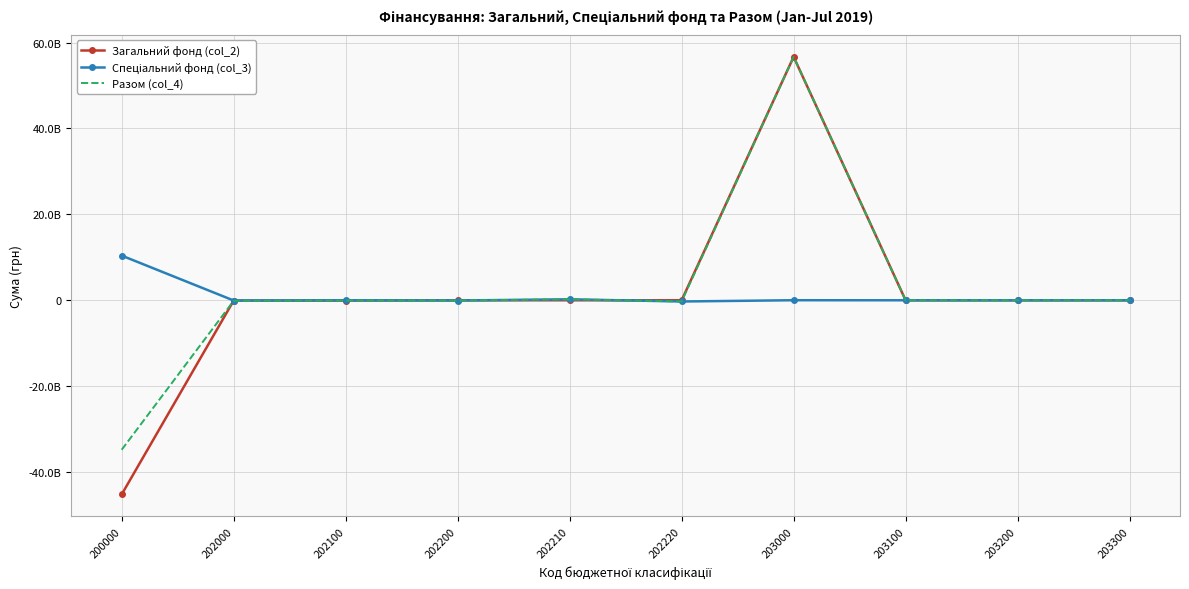

What is the highest value of the Загальний фонд (col_2) series?

56670700676.8